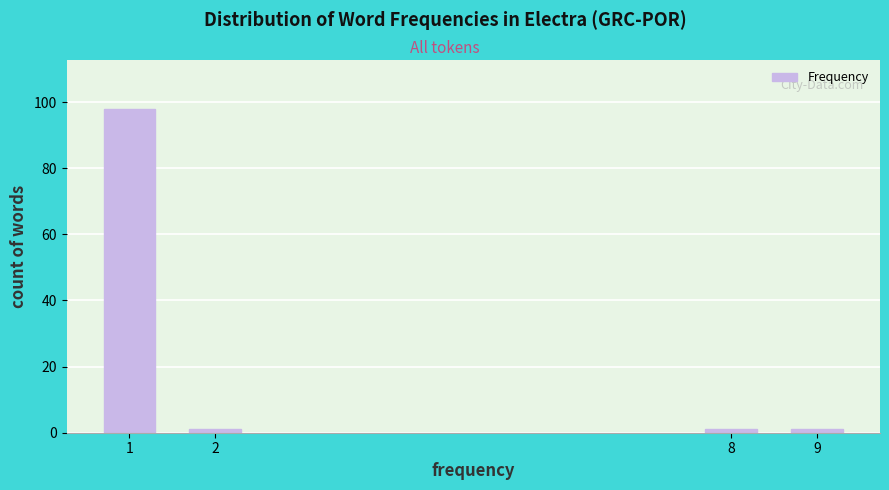

Reading right to left, extract all data points from this chart.

9=1	8=1	2=1	1=98